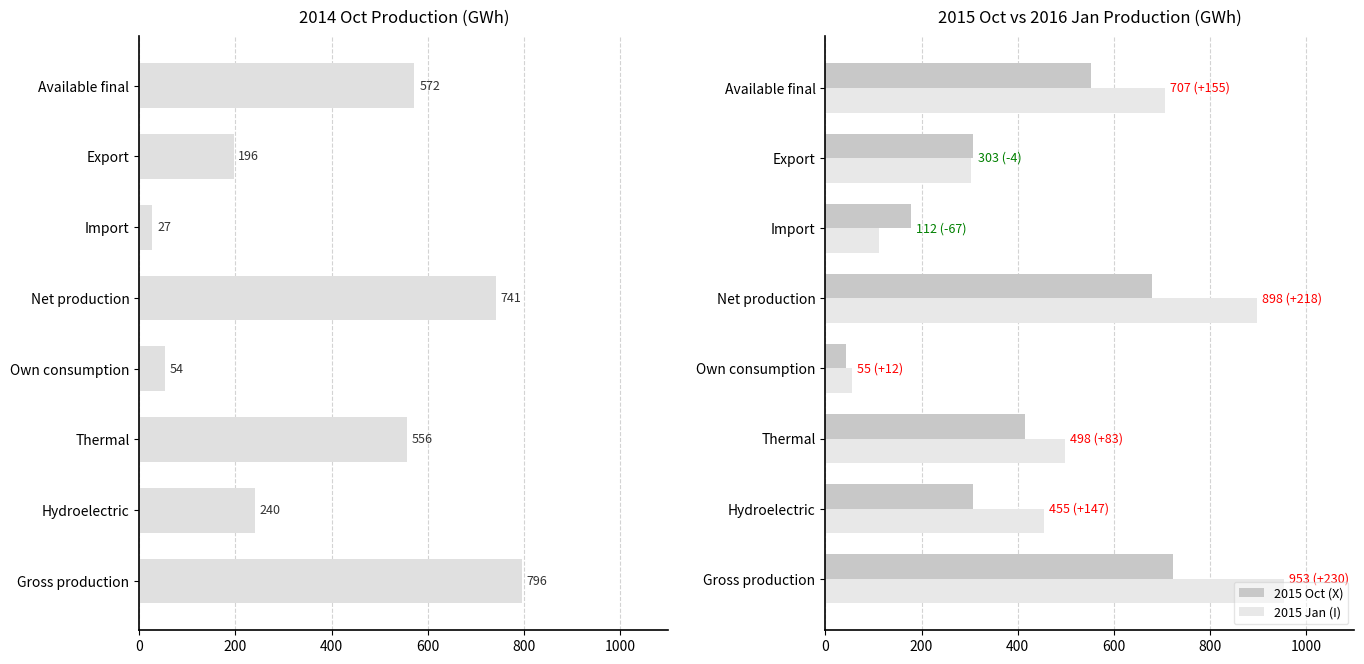

The value of 2015 Oct (X) at Thermal is 200. True or false?

False